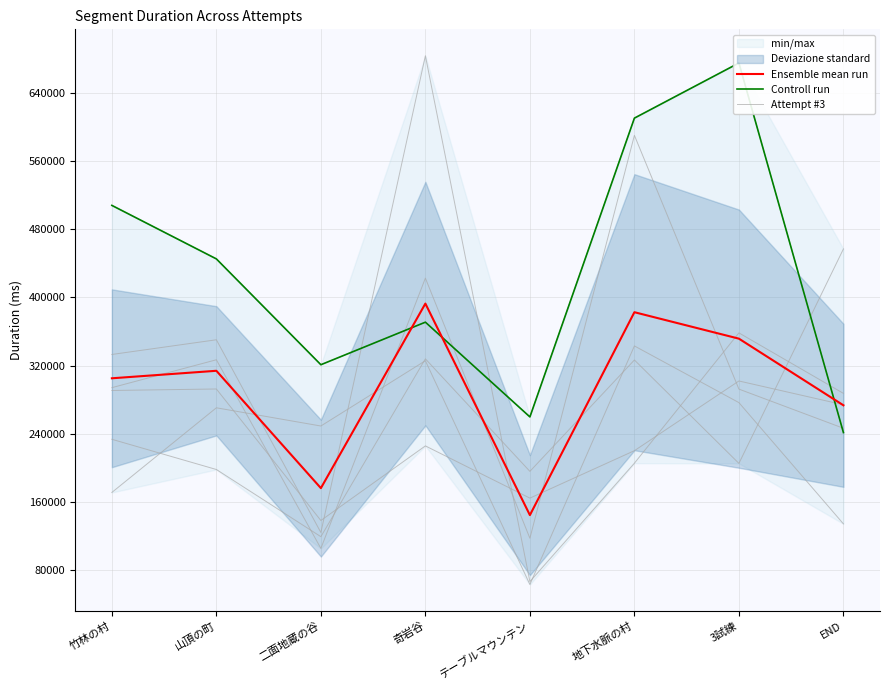

What is the maximum value for Ensemble mean run?

392820.3